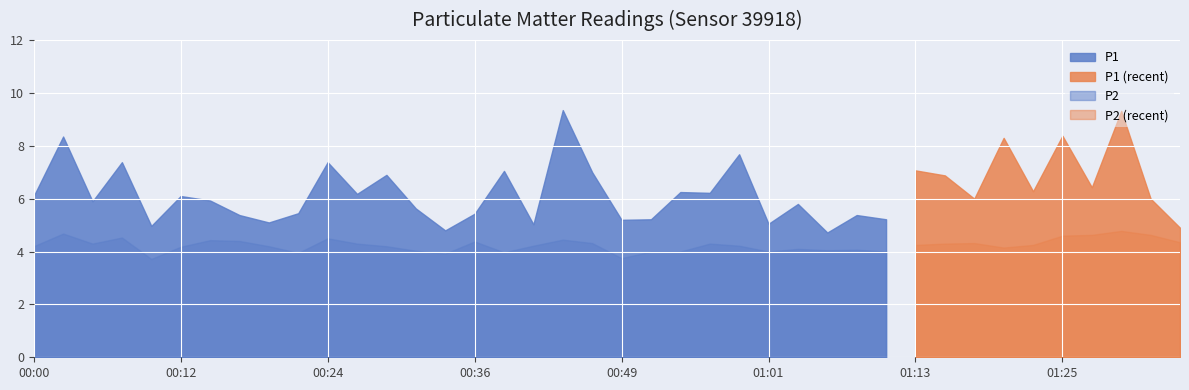

What is the difference between the highest and lowest values at 00:34?

0.9